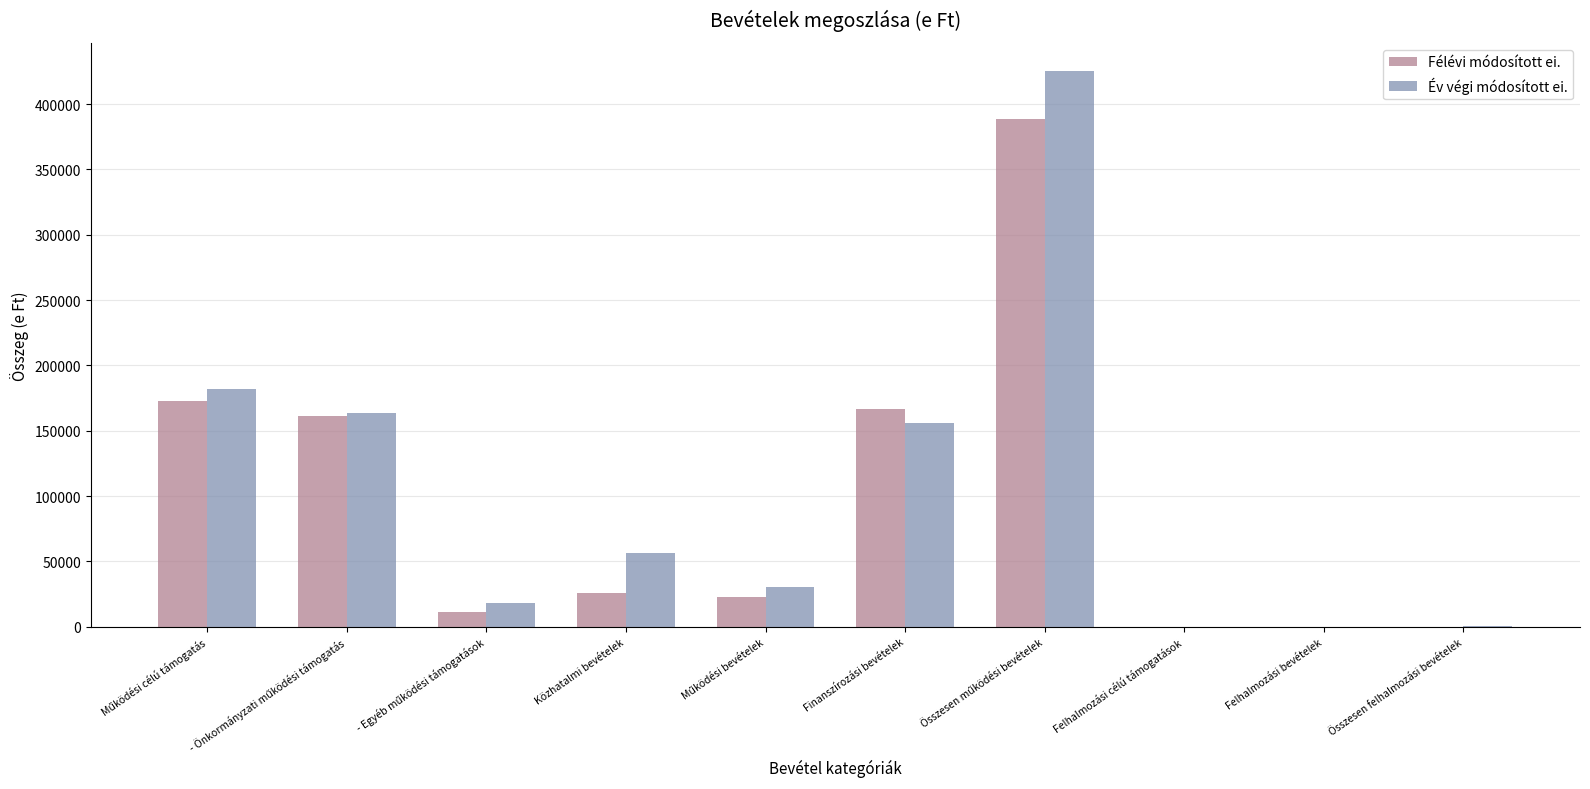

How many data points does each series have?

10